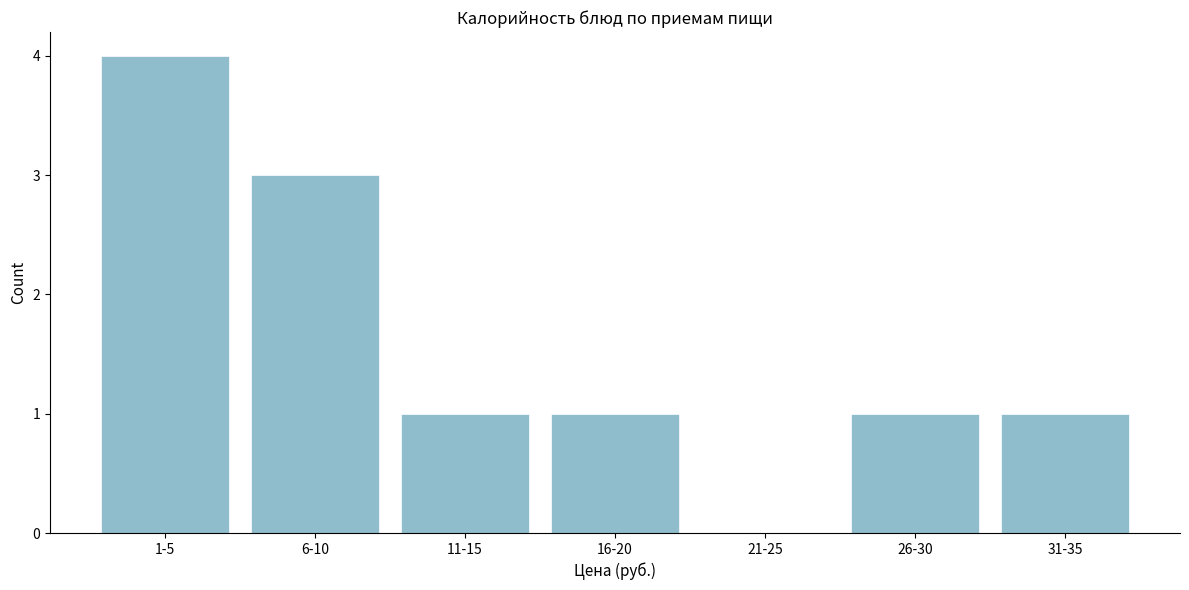

Reading left to right, what are all the values shown in this chart?

1-5=4	6-10=3	11-15=1	16-20=1	21-25=0	26-30=1	31-35=1